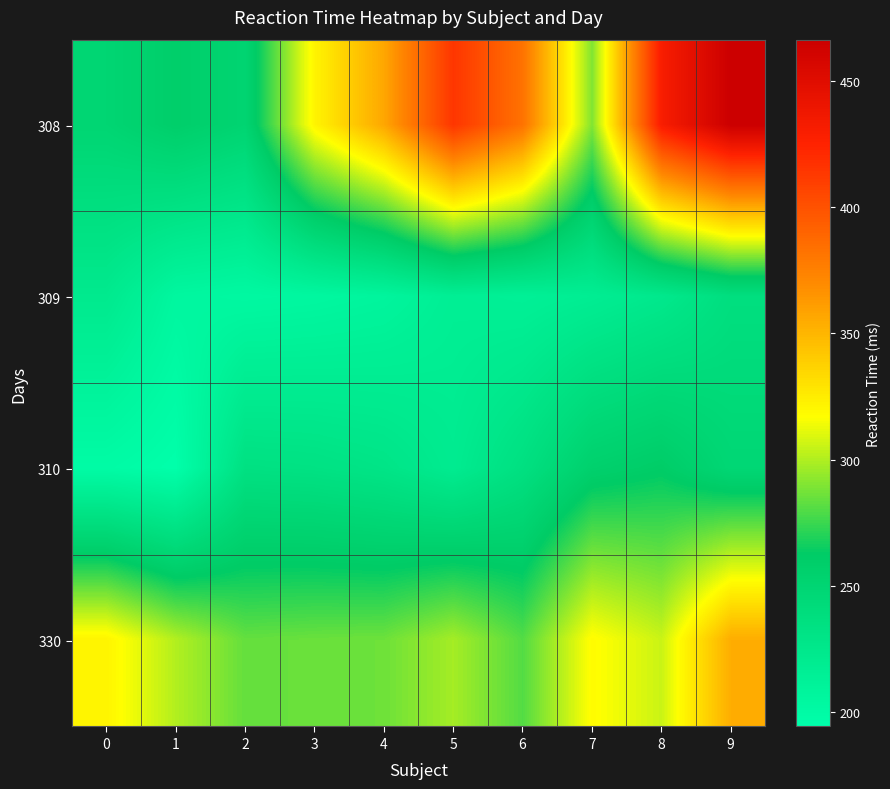

Which has a higher value, 3 or 0?

3